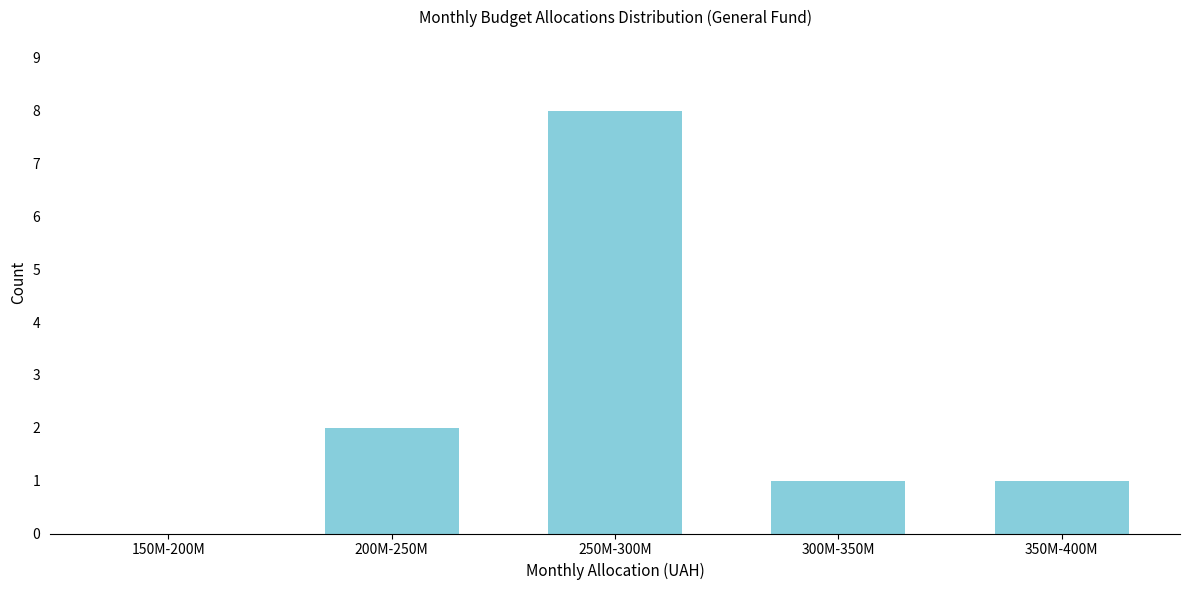

Reading left to right, list all the values displayed in this chart.

150M-200M=0	200M-250M=2	250M-300M=8	300M-350M=1	350M-400M=1